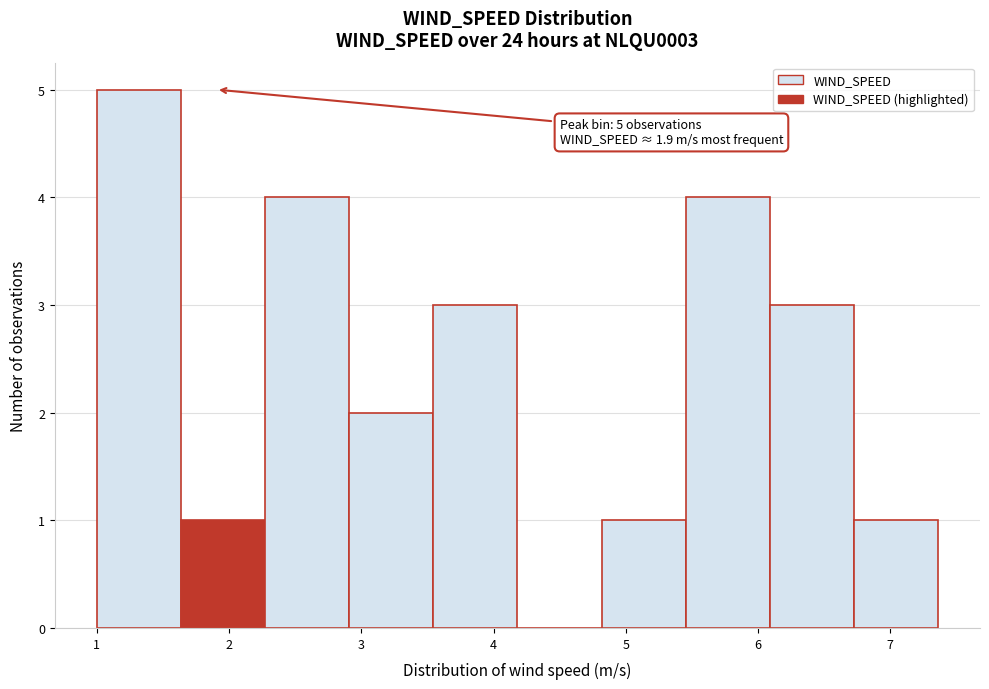

Which range on the x-axis has the tallest bar?

1.0 to 1.6